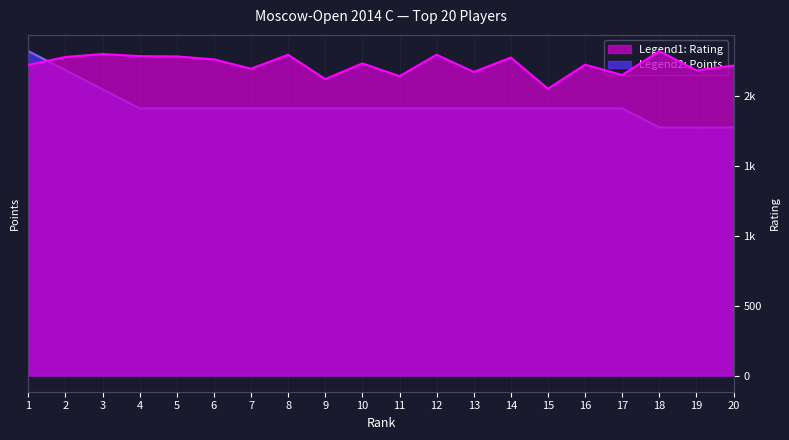

The Rating series shows 804.3 at 13. True or false?

False